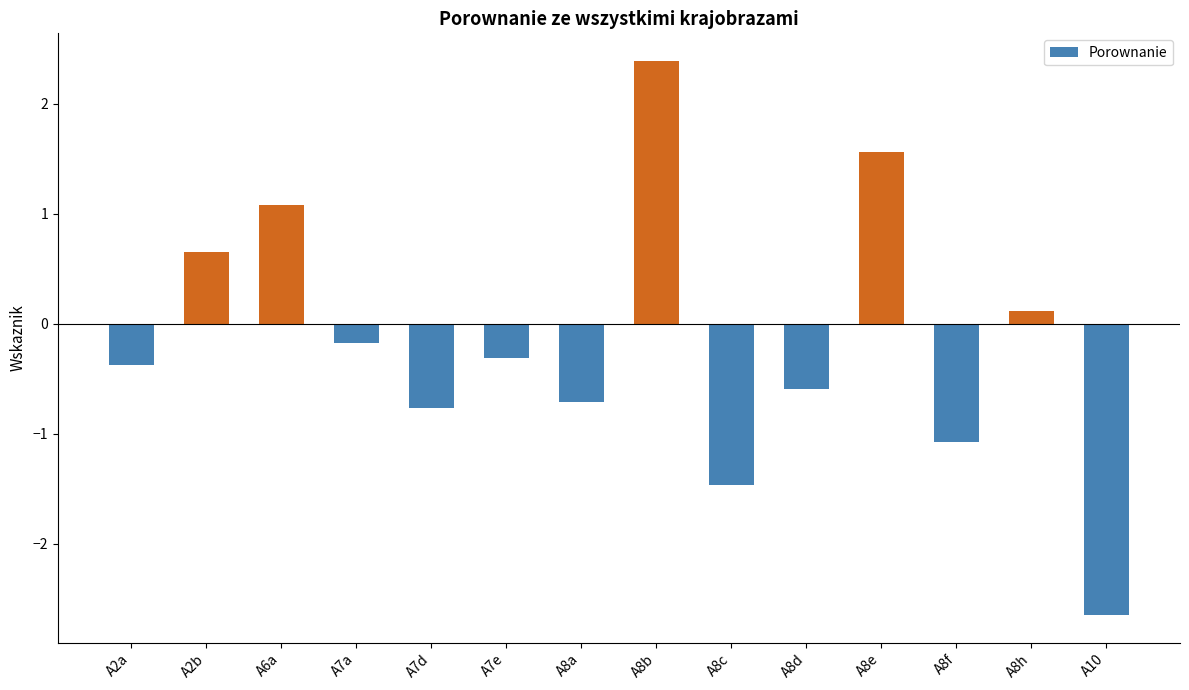

How many values are above zero?

5